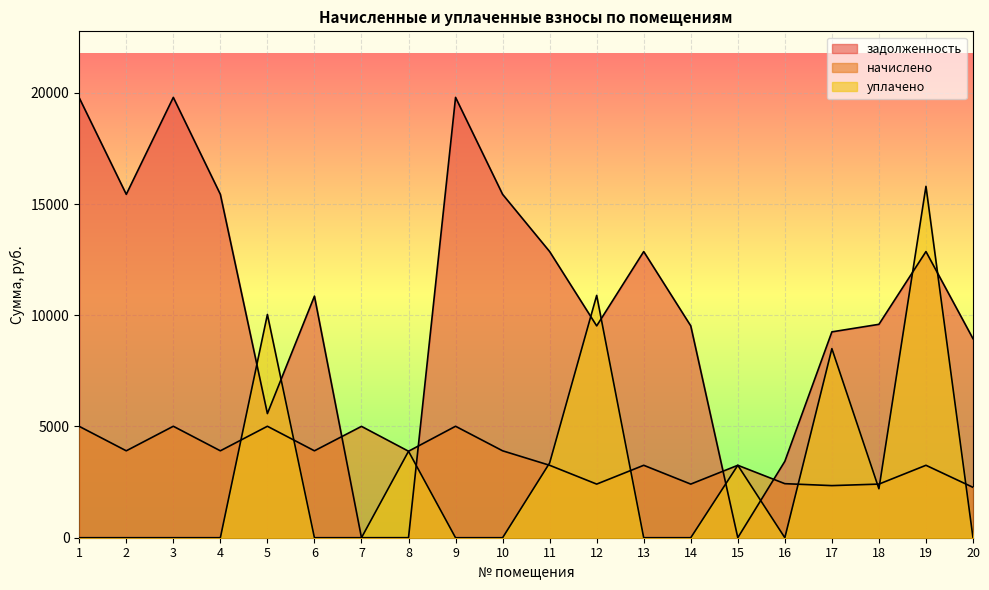

List the series in order of their peak value, lowest first.

начислено, уплачено, задолженность